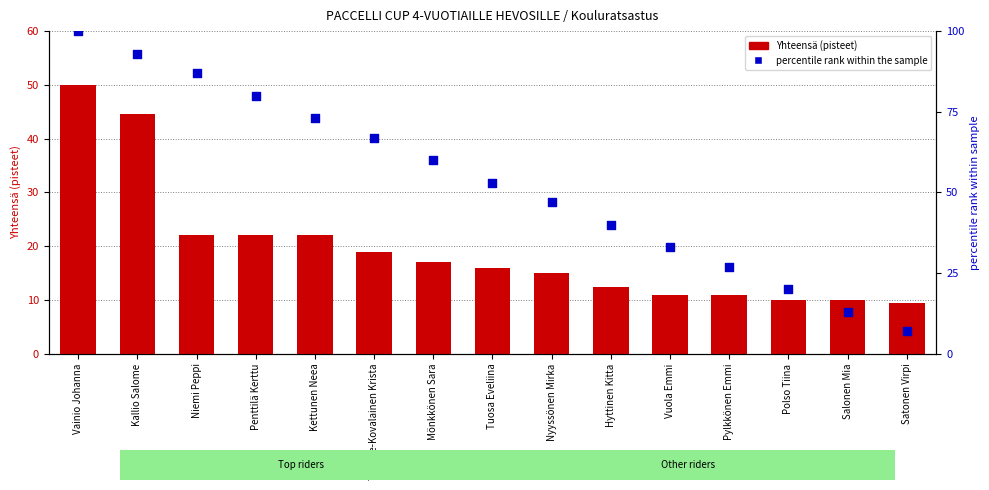

Is the value of percentile rank within the sample at Polso Tiina greater than the value of Yhteensä (pisteet) at Niemi Peppi?

No